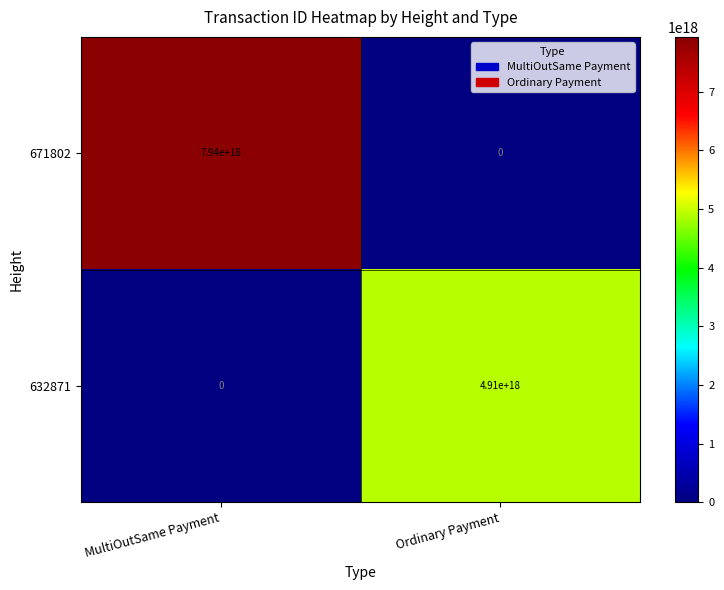

Which series has the widest spread of values?

671802